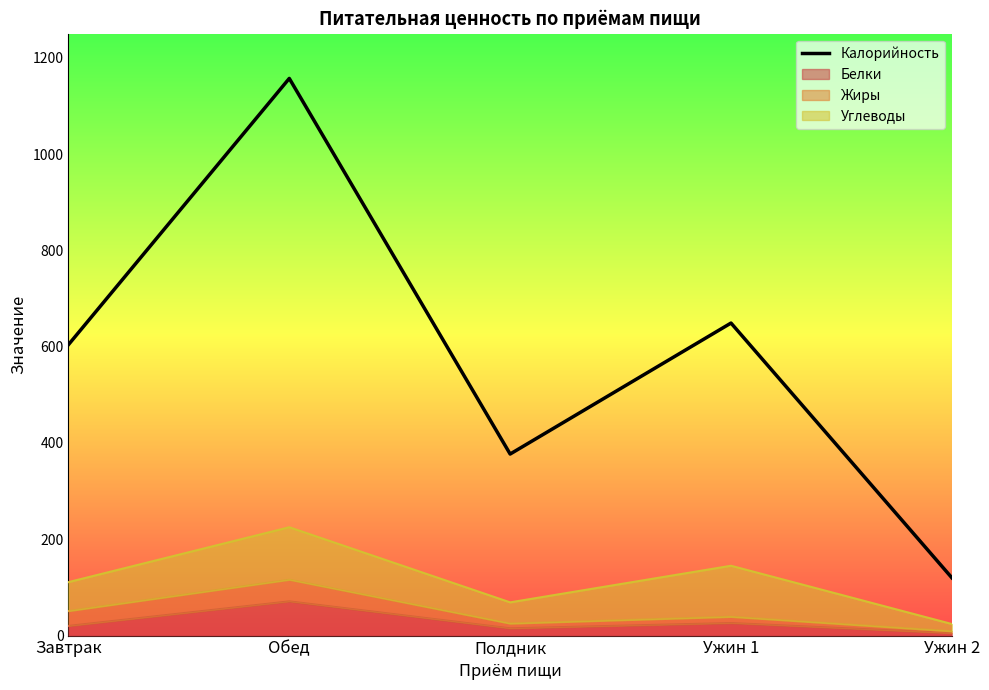

What is the label of the 4th point from the left?

Ужин 1